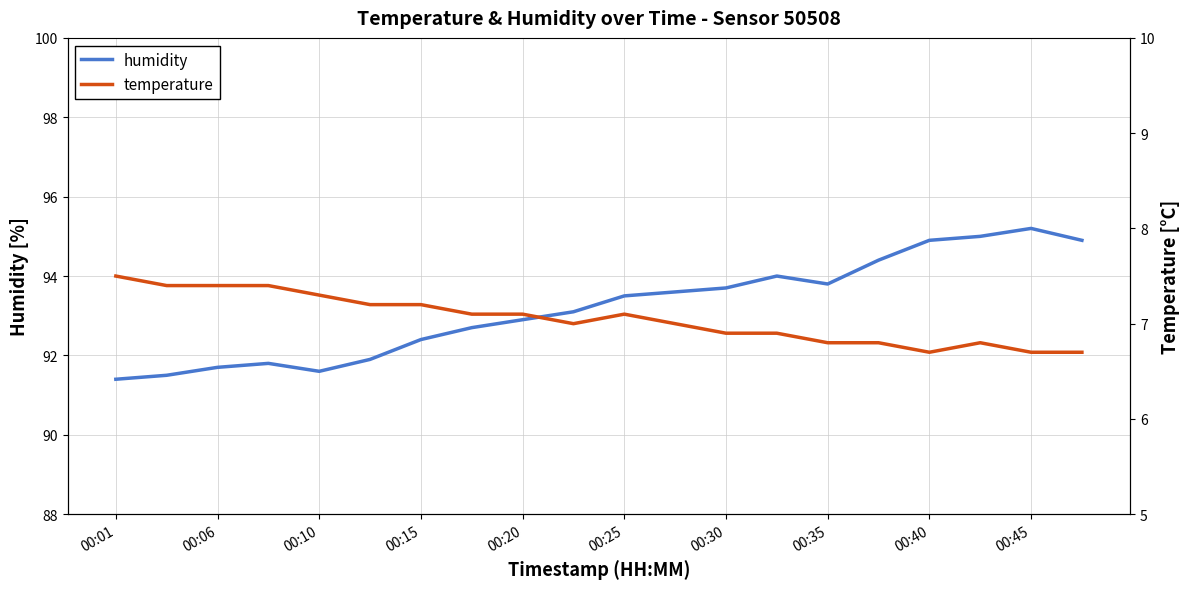

At how many categories does at least one series exceed 63?

20